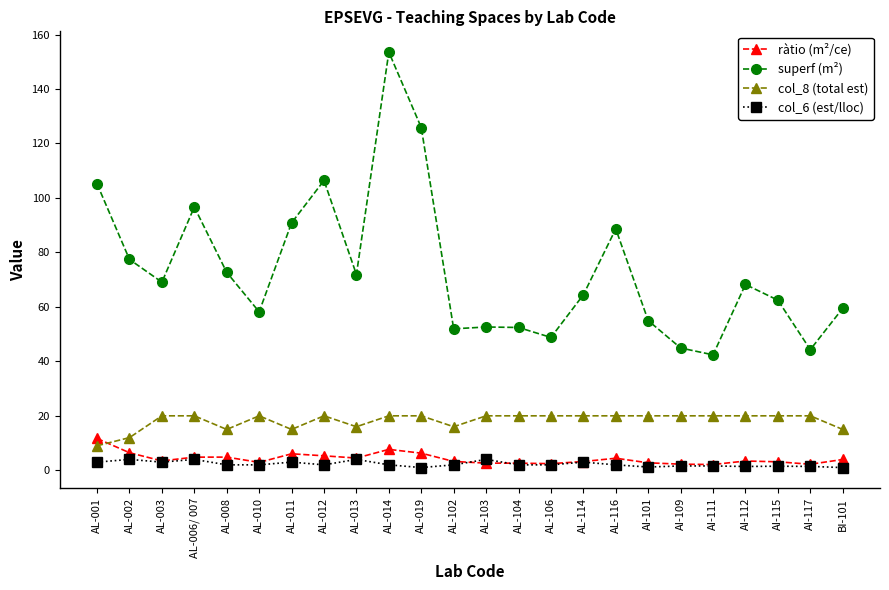

What is the sum of all ràtio (m²/ce) values?

102.4